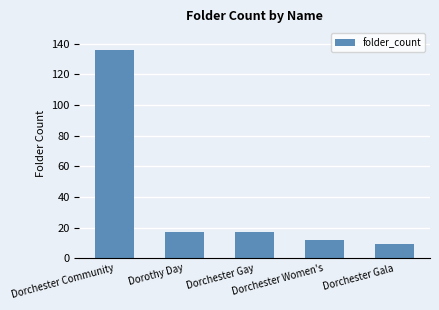

What is the maximum value shown in the chart?

136